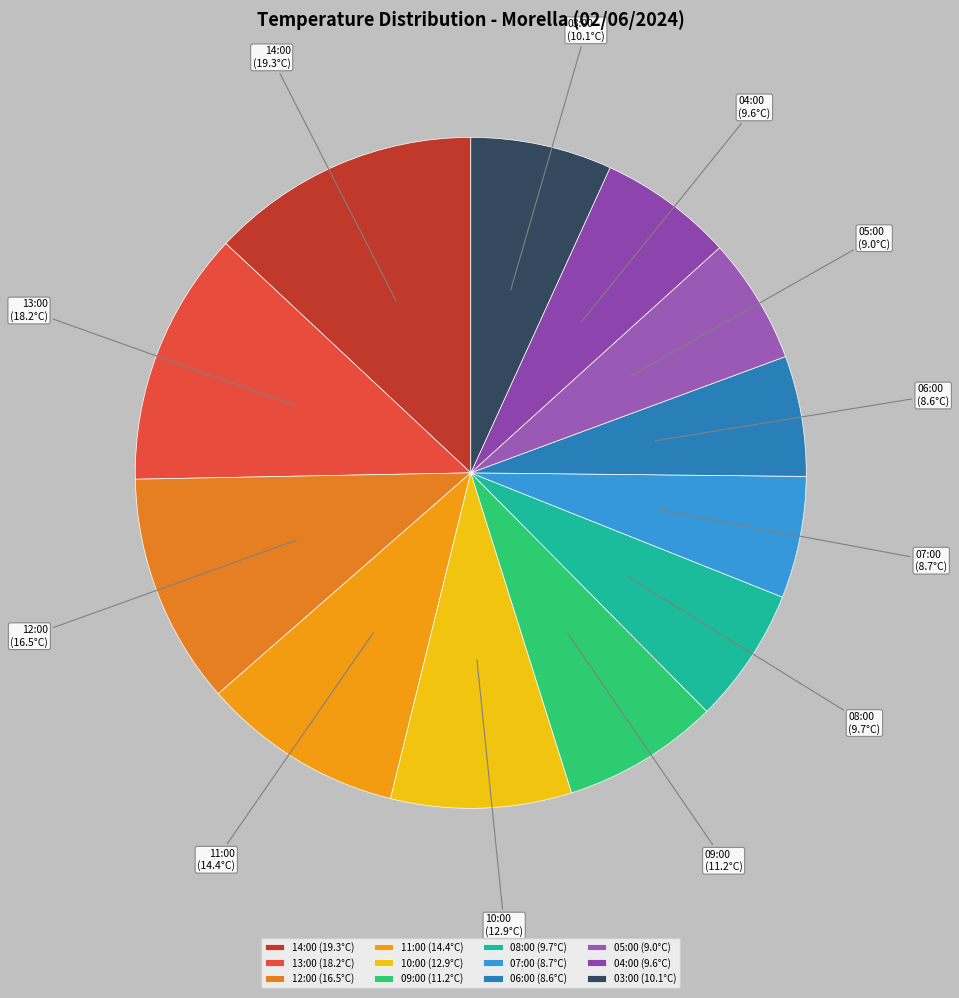

Is it true that 05:00 (9.0°C) is 6% of the pie?

True